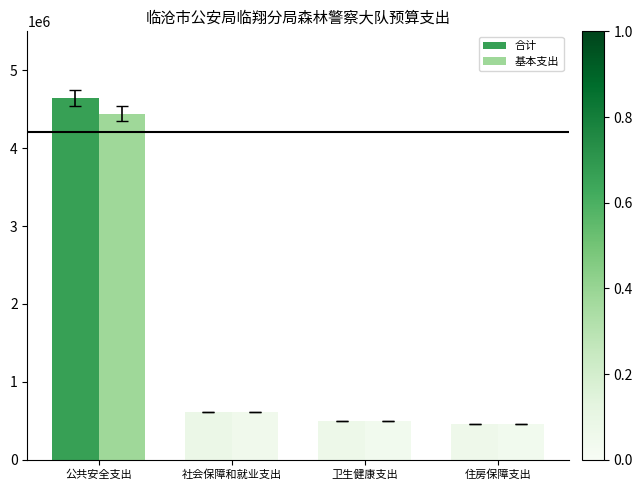

What value does the 基本支出 series have at 住房保障支出?

457152.5